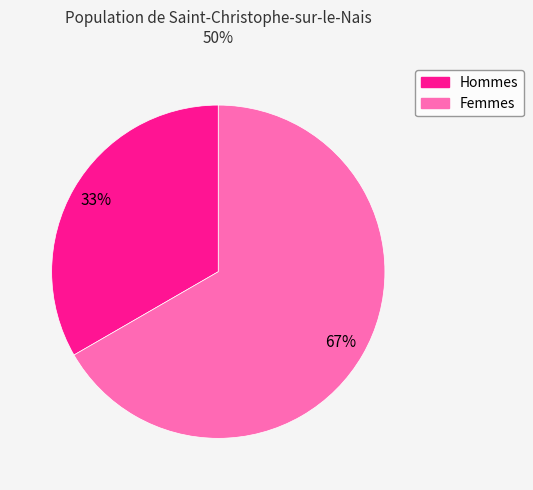

Is there a majority slice in this chart?

Yes